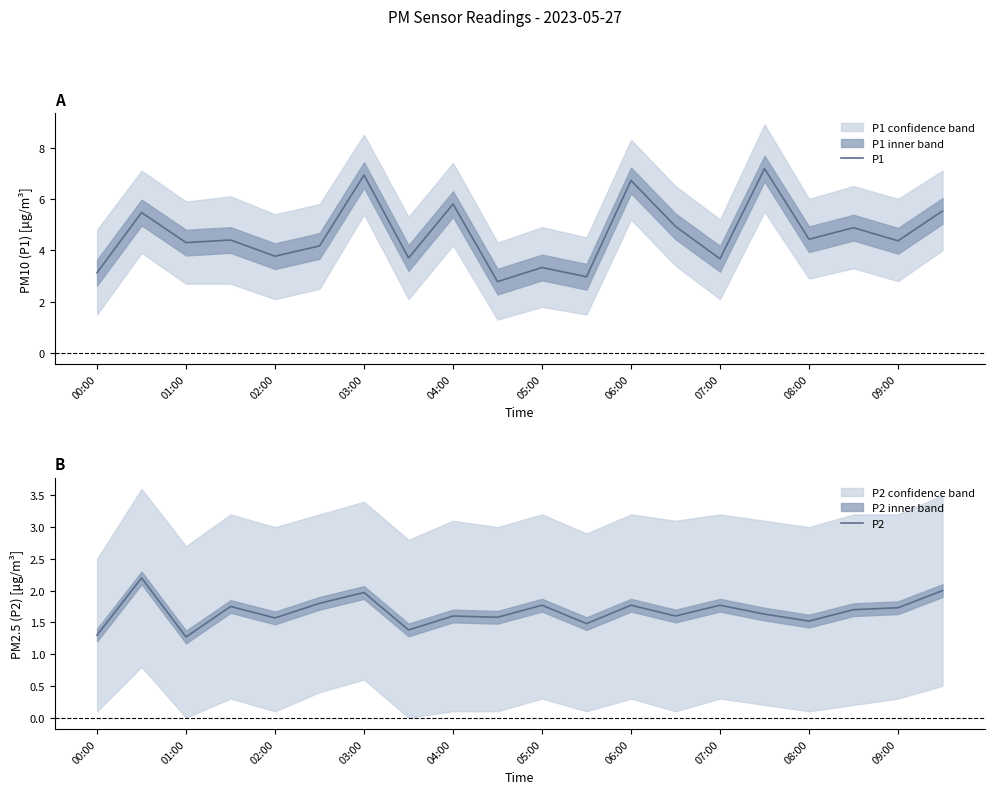

At how many categories does at least one series exceed 1?

20